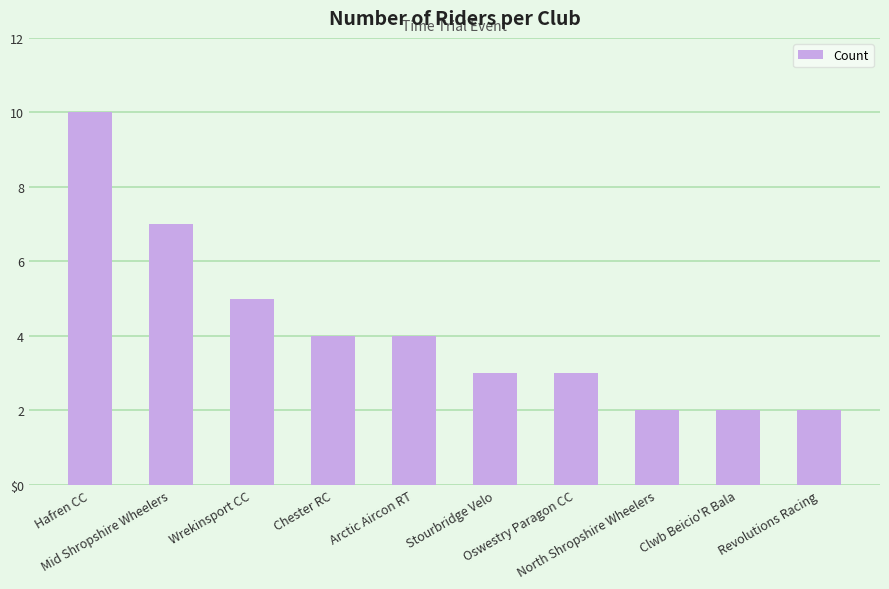

The value at Wrekinsport CC is 5. True or false?

True